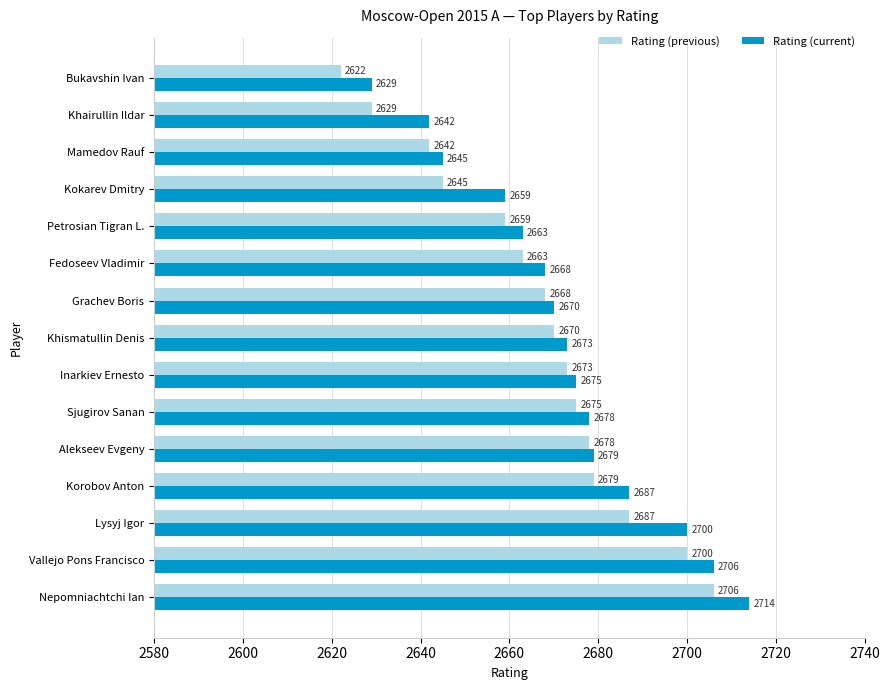

Which series has the largest range (max minus min)?

Rating (current)